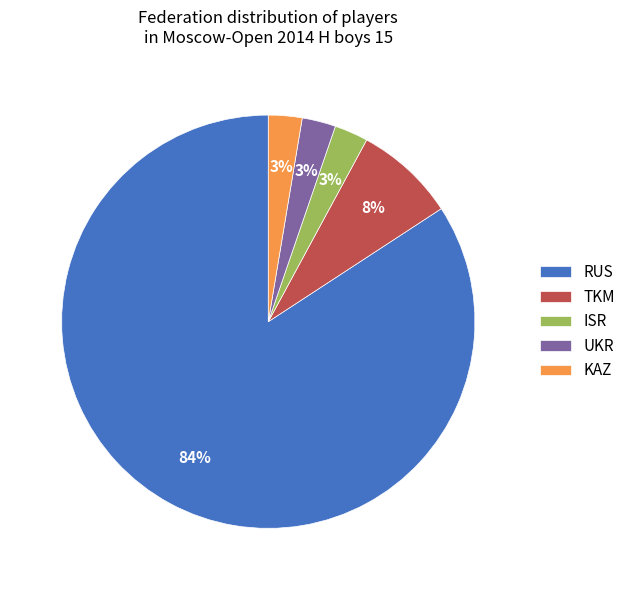

To the nearest percent, what portion does KAZ represent?

3%